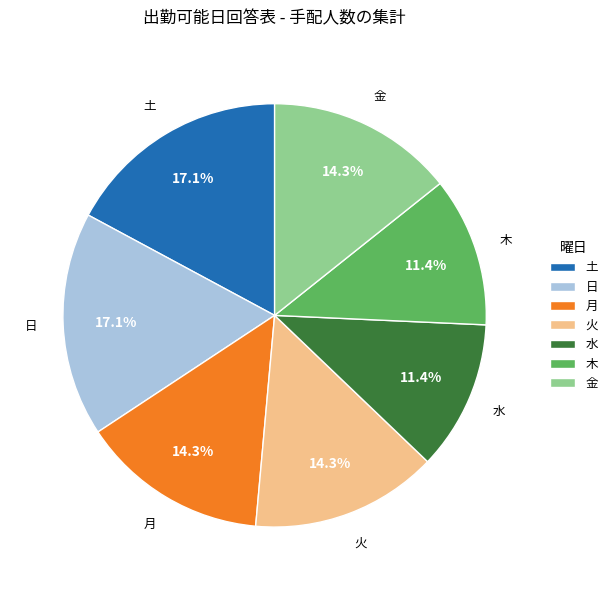

Is 木 the majority of the pie?

No